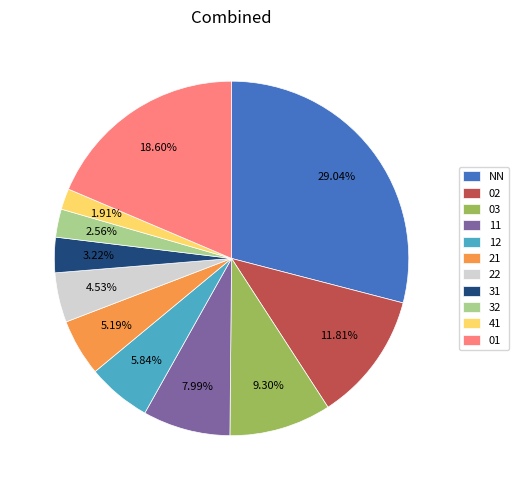

Is there any slice that represents more than half of the pie?

No